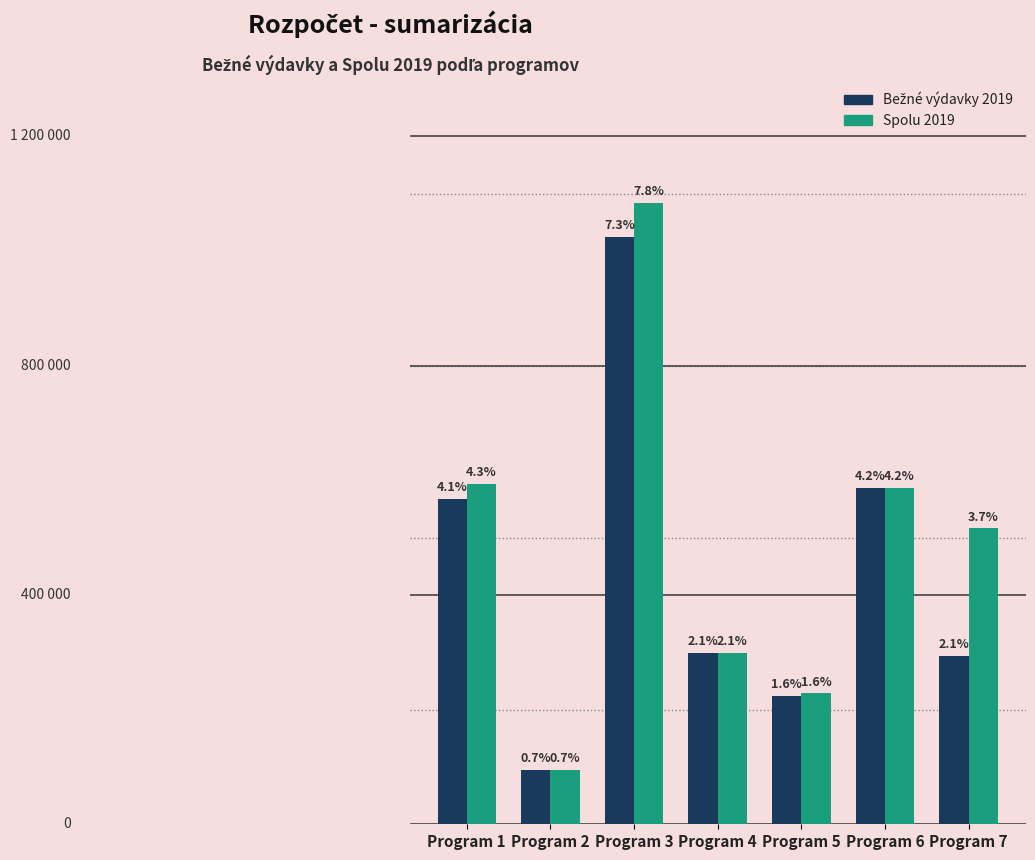

Does the chart contain any negative values?

No